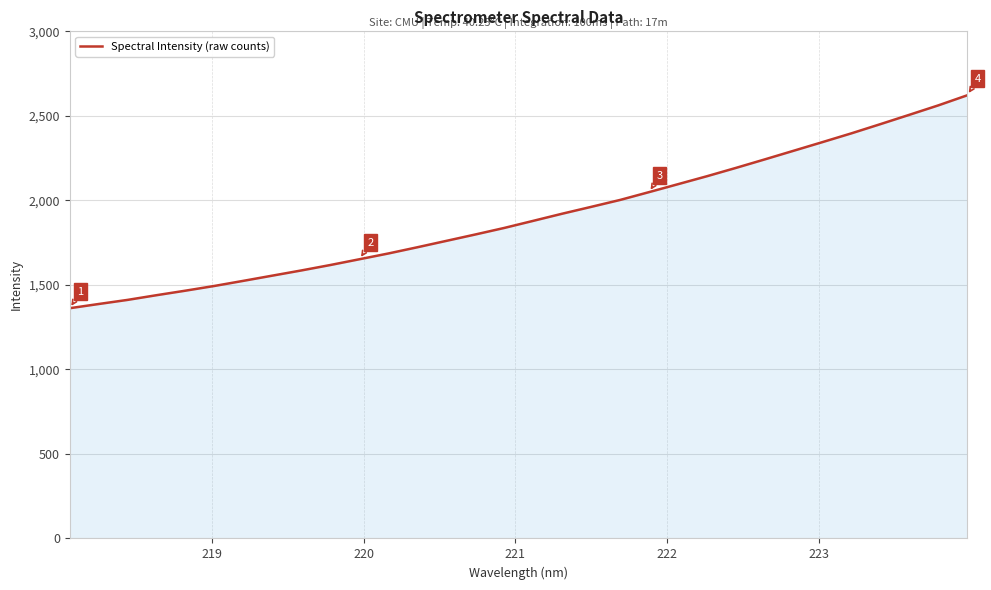

What is the greatest value displayed?

2621.6